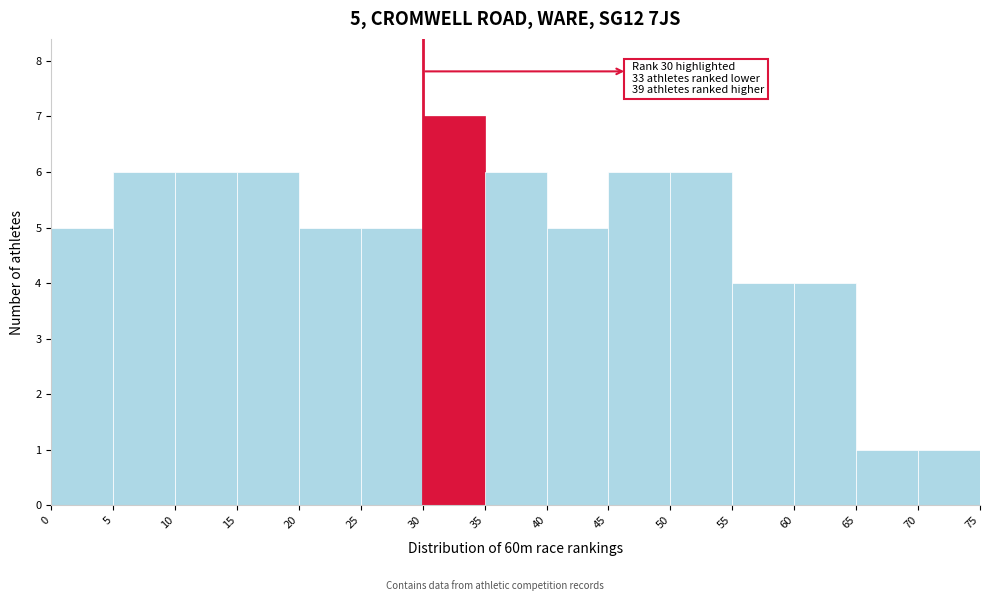

Over which range of the x-axis is the bar tallest?

30 to 35